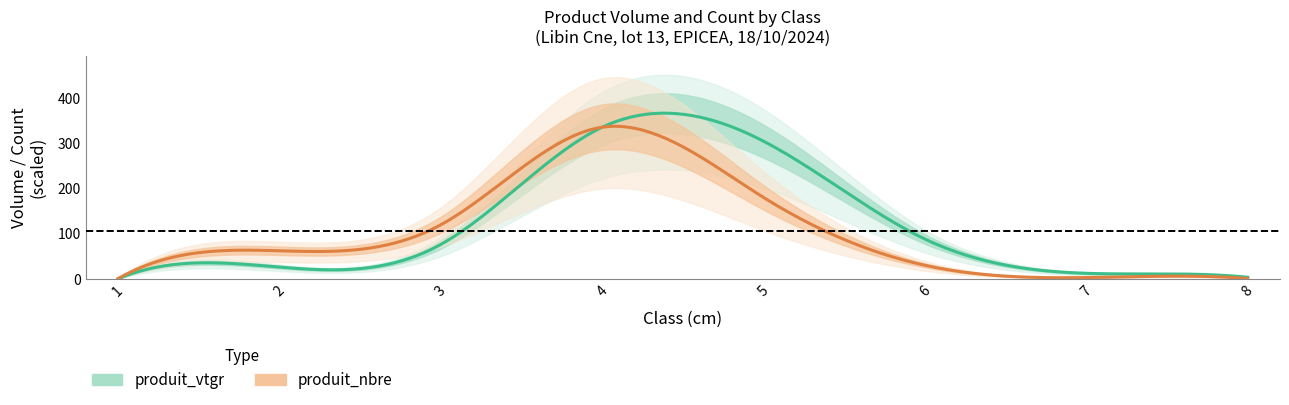

Rank the categories by produit_vtgr value from lowest to highest.

1, 8, 7, 2, 3, 6, 5, 4